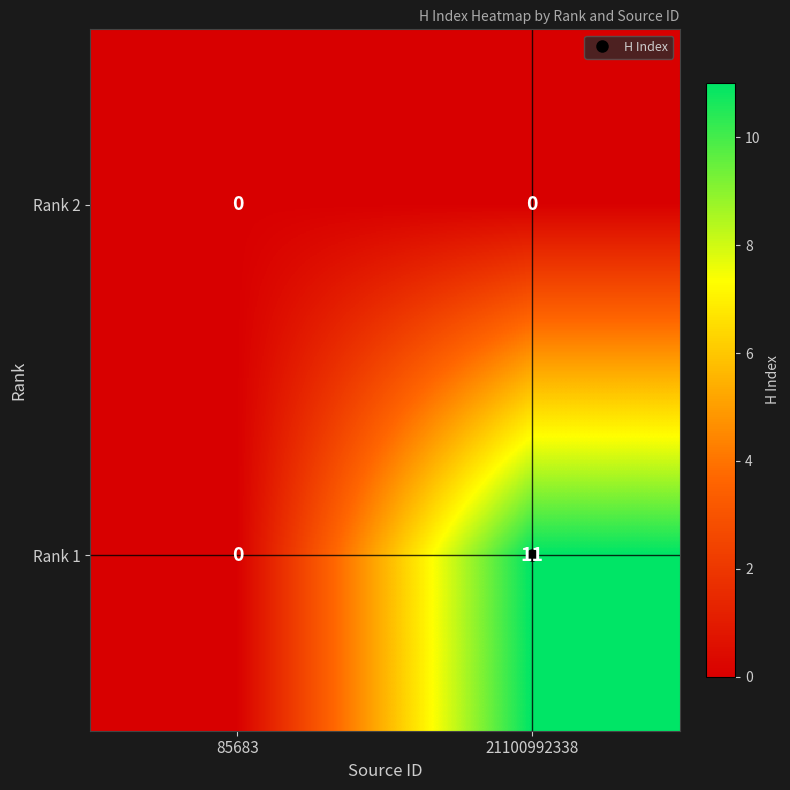

Is it true that Rank 1 equals 11 at 21100992338?

True